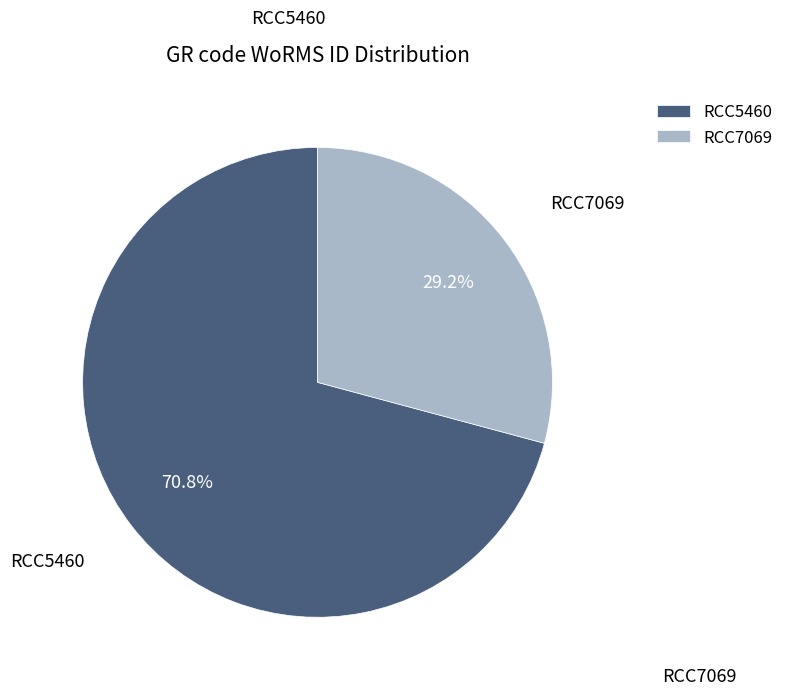

Which has a higher value, RCC7069 or RCC5460?

RCC5460